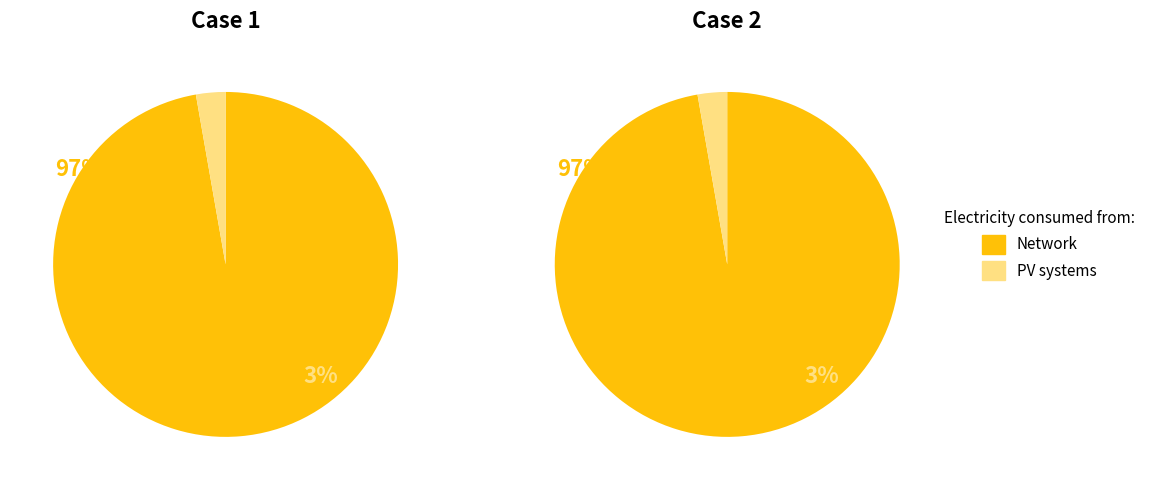

How many segments does this pie chart have?

2